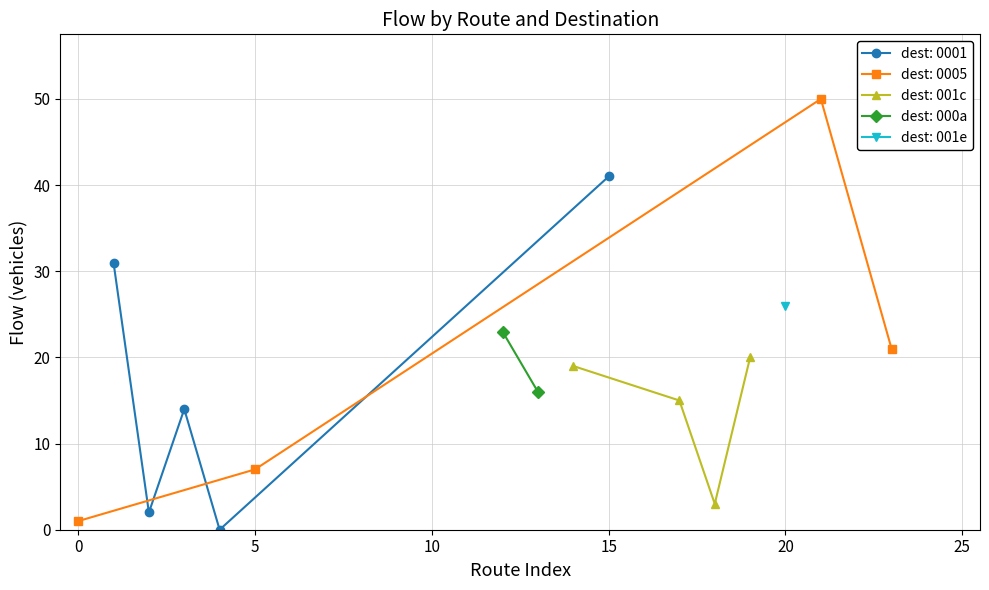

Which has a higher value, 15 or 20?

15